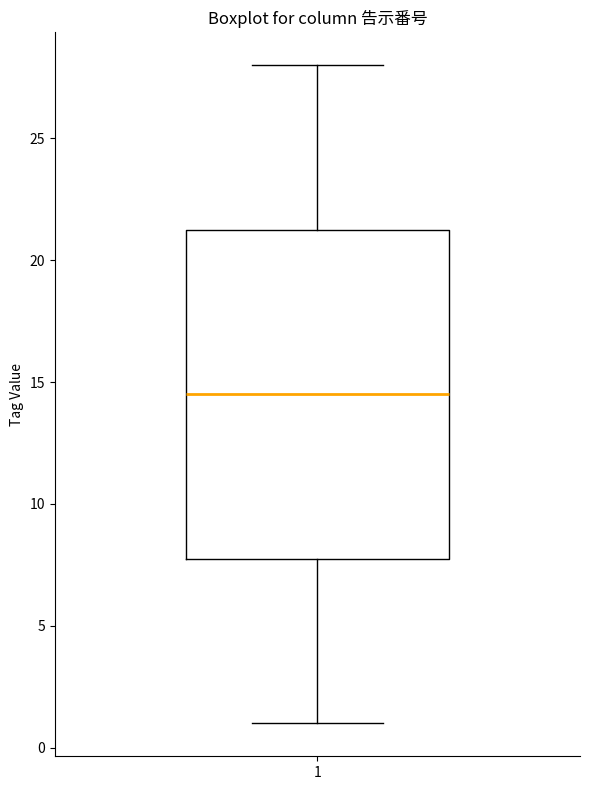

Where does the median line of the box at x = 1 sit on the y-axis? The values are not printed on the chart, so give them approximately, as read against the axis.

14.5